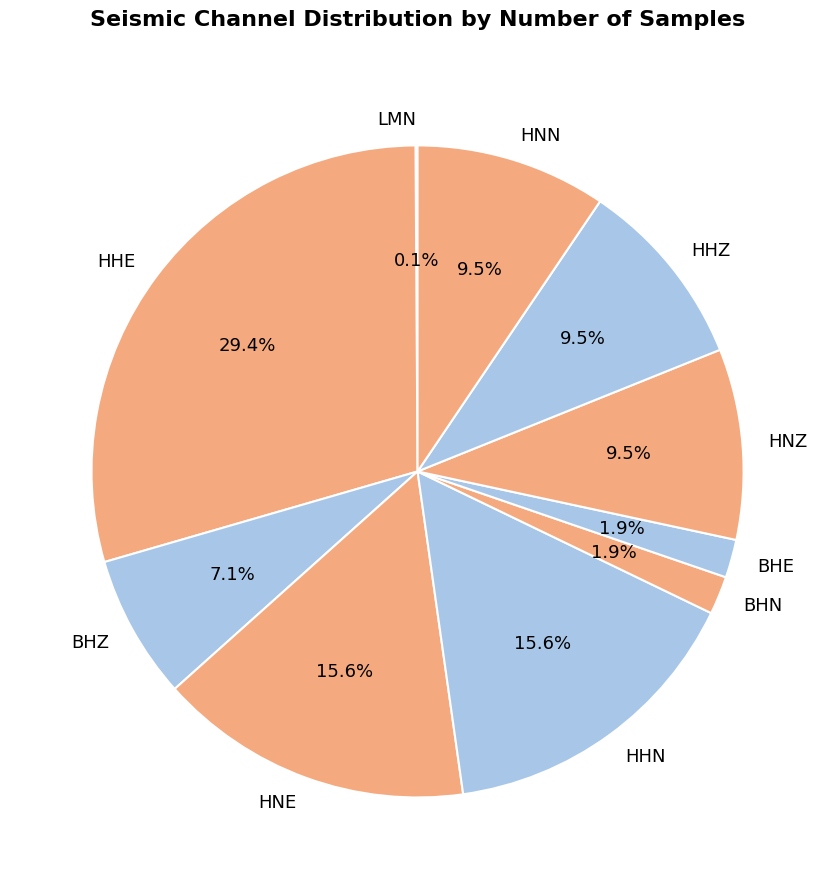

What percentage is NOT represented by BHZ?

92.9%